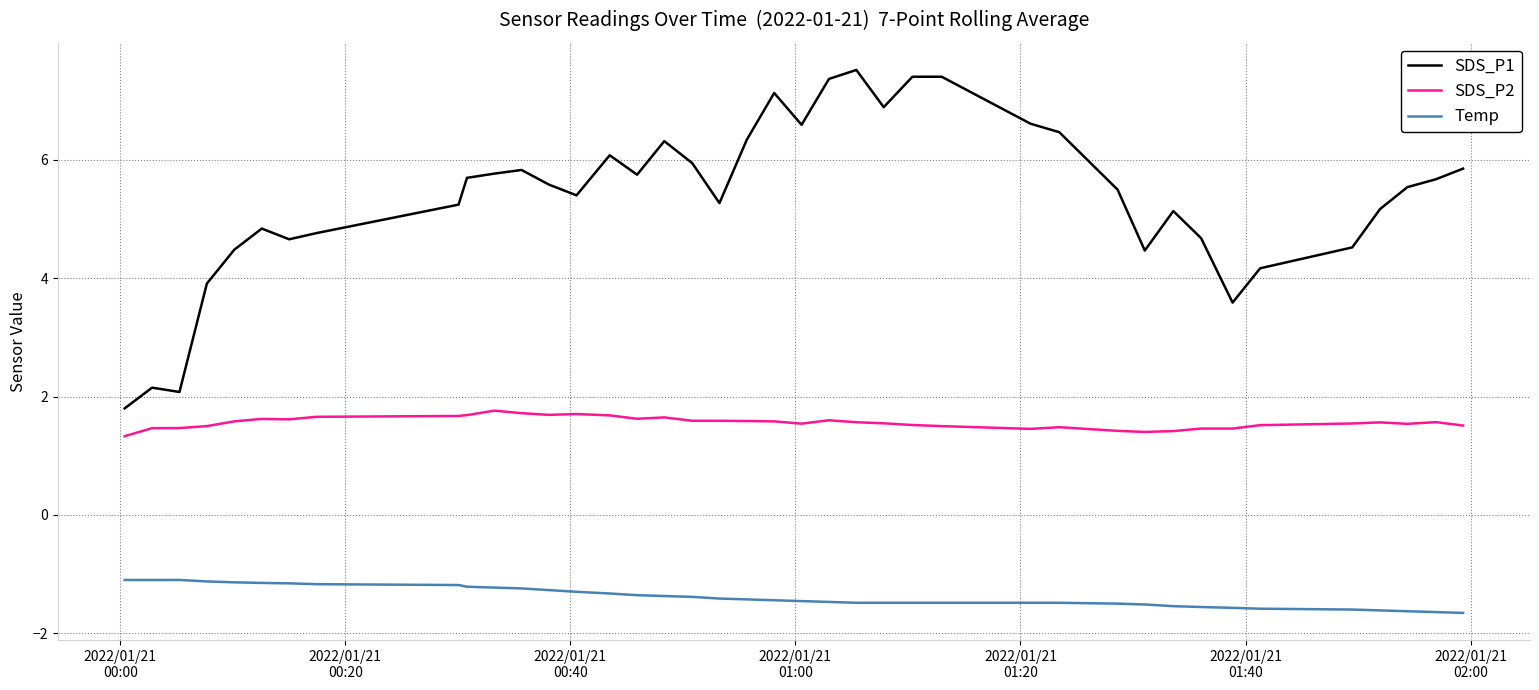

Which series has the widest spread of values?

SDS_P1